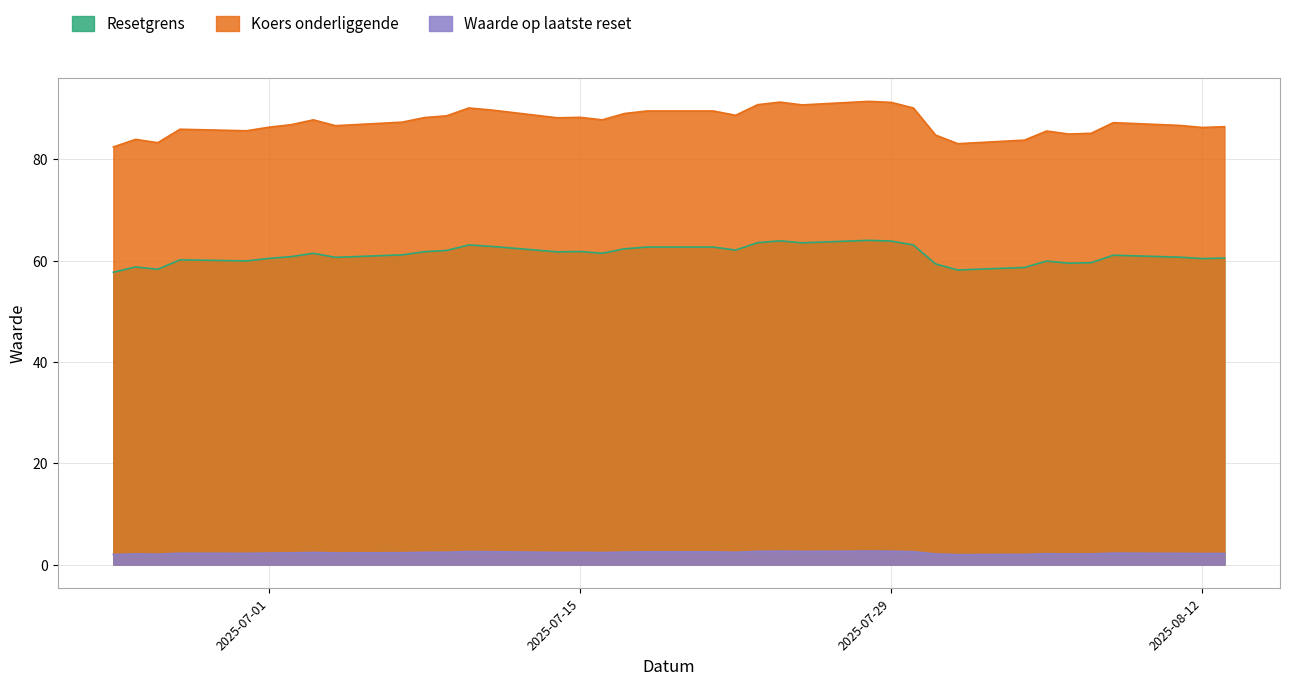

Does the chart display data point markers on the line(s)?

No